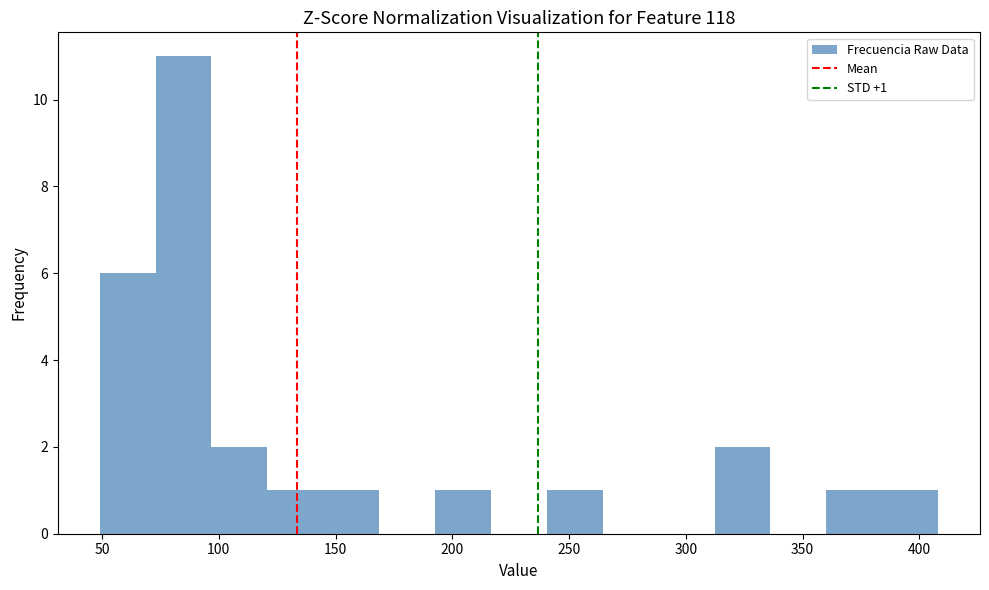

Which range on the x-axis has the tallest bar?

75 to 95